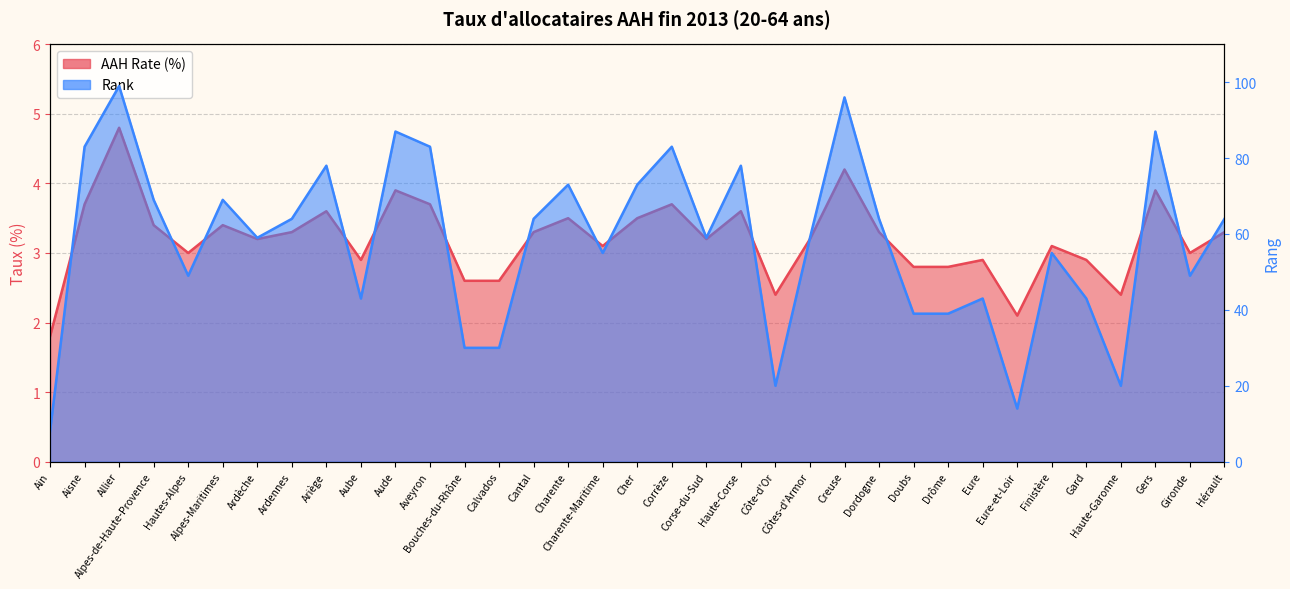

What is the maximum value for Rank?

99.0